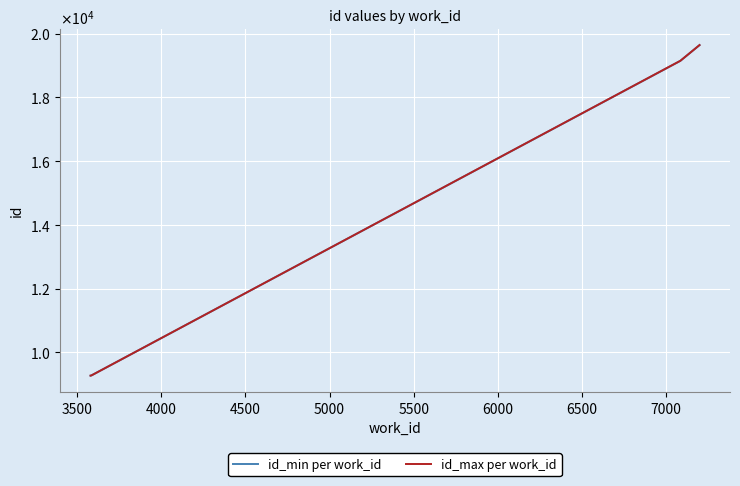

What are all the series names shown in the legend?

id_min per work_id, id_max per work_id